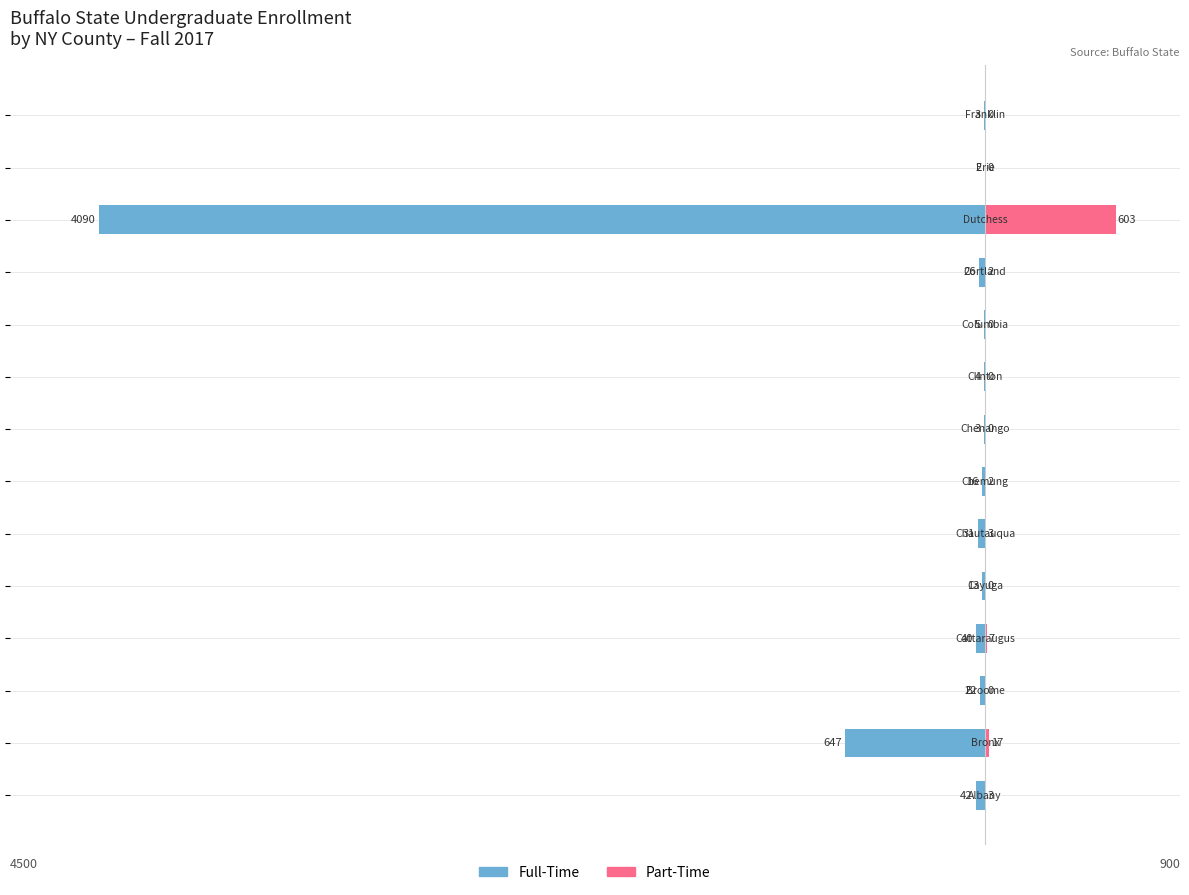

The Part-Time series shows 0 at 12. True or false?

True